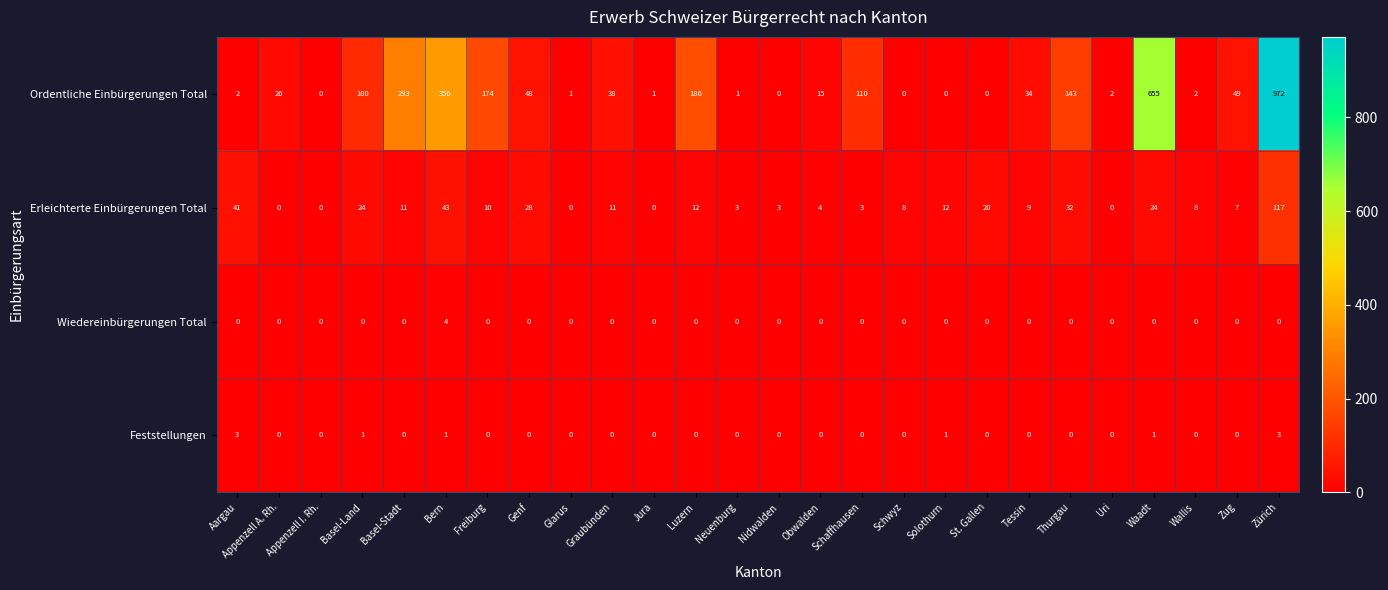

What is the difference between the second highest and second lowest values in the Feststellungen series?

3